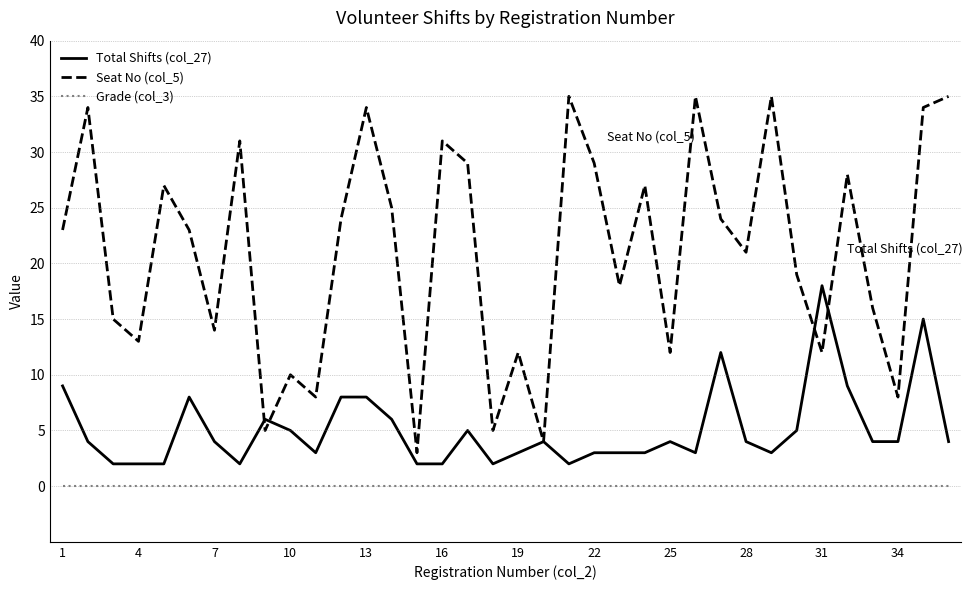

True or false: Total Shifts (col_27) has more than 0 points higher than both neighbors.

True